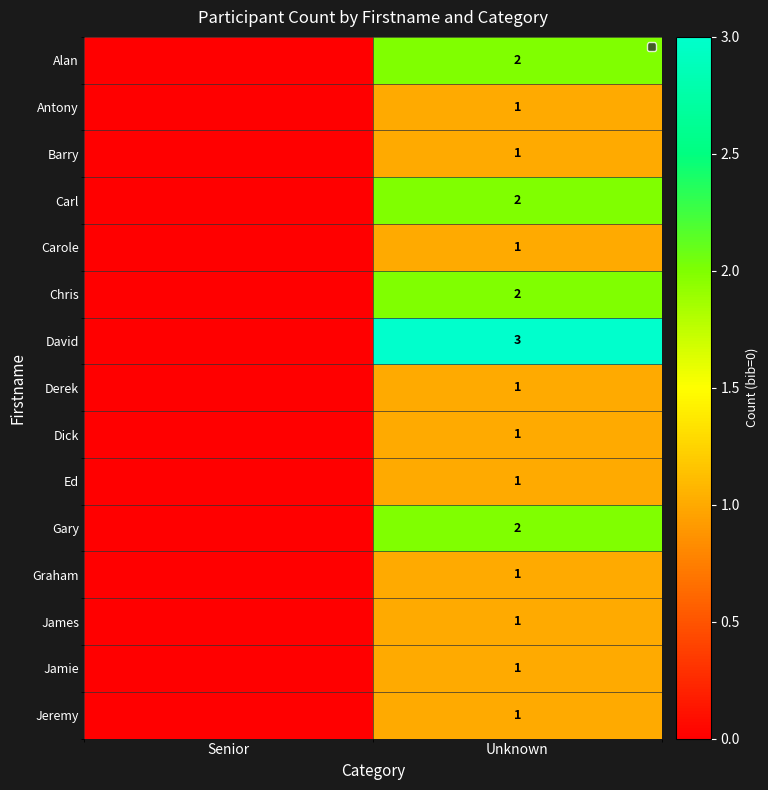

The value of Antony at Unknown is 1. True or false?

True